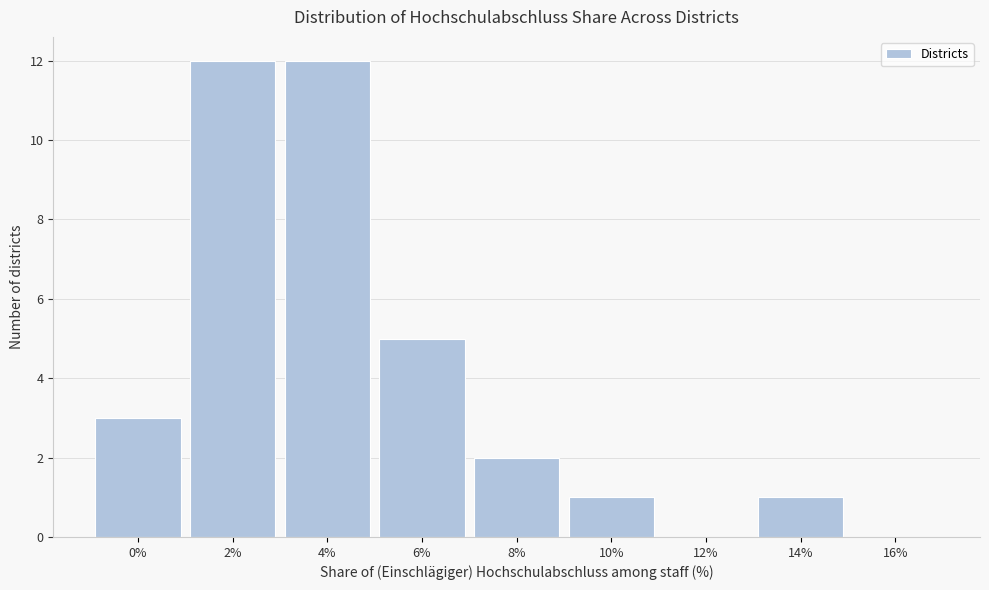

Reading left to right, extract all data points from this chart.

0%=3	2%=12	4%=12	6%=5	8%=2	10%=1	12%=0	14%=1	16%=0